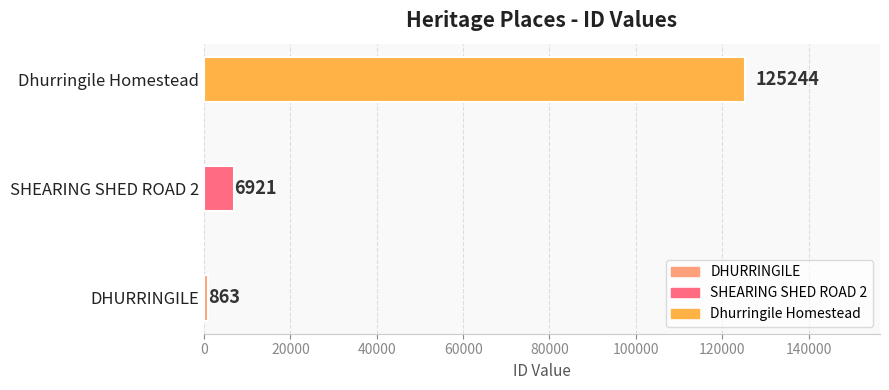

Between SHEARING SHED ROAD 2 and Dhurringile Homestead, which is larger?

Dhurringile Homestead